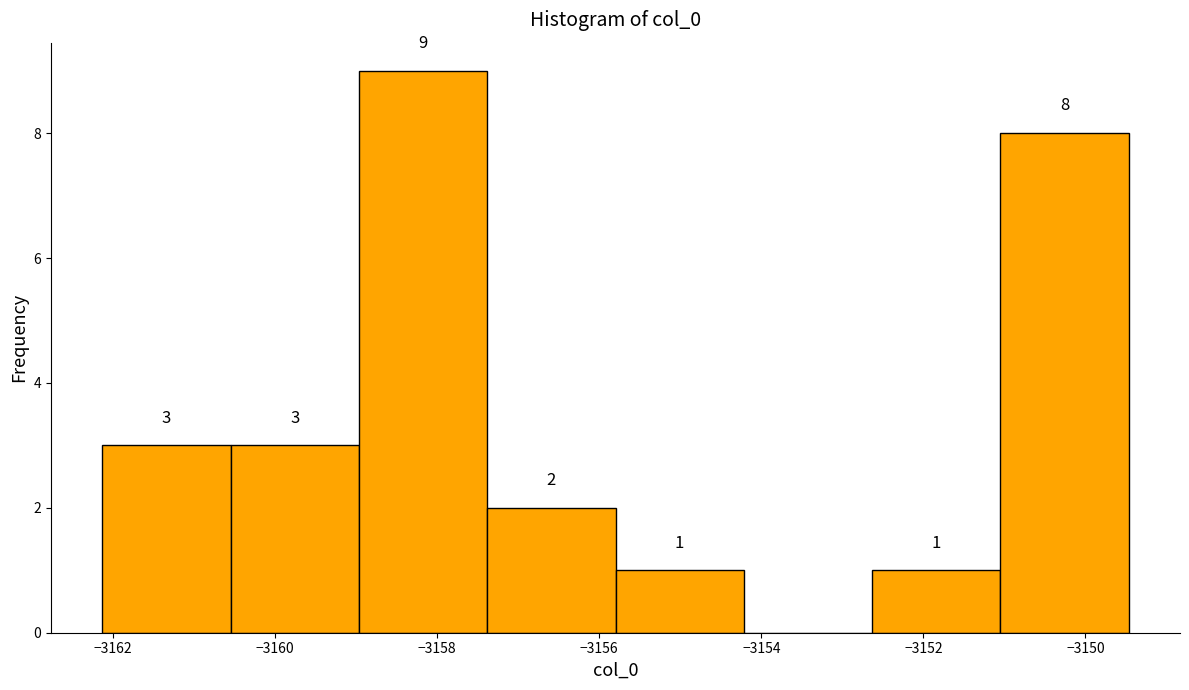

Over which range of the x-axis is the bar tallest?

-3159.0 to -3157.4